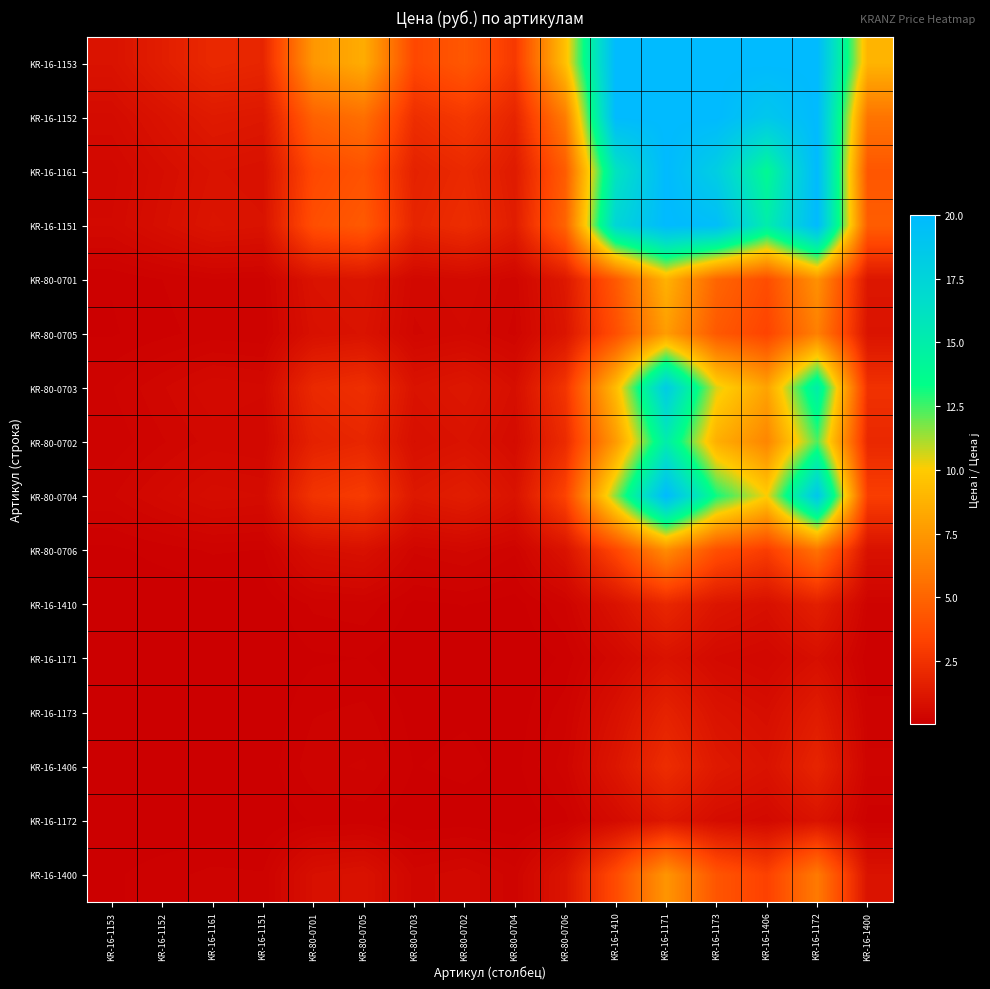

How many distinct data groups are displayed?

16